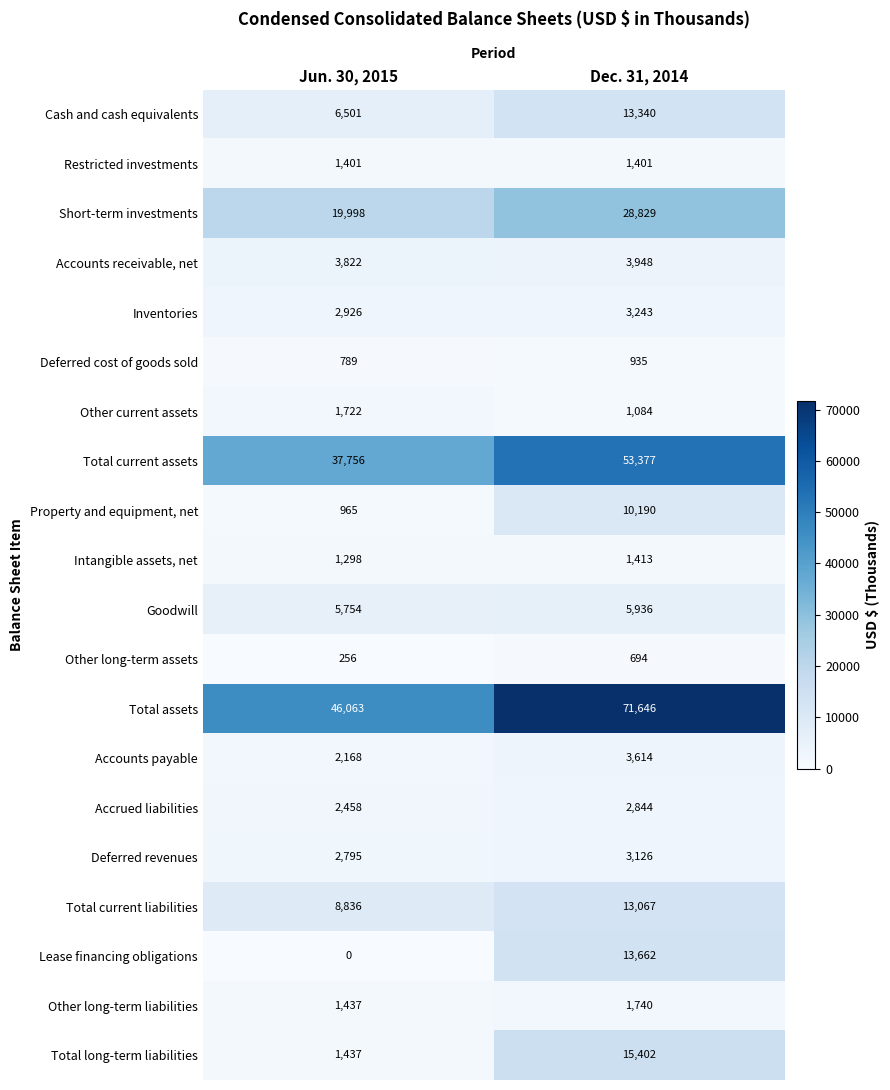

How many data points in Total long-term liabilities are less than 15402?

1